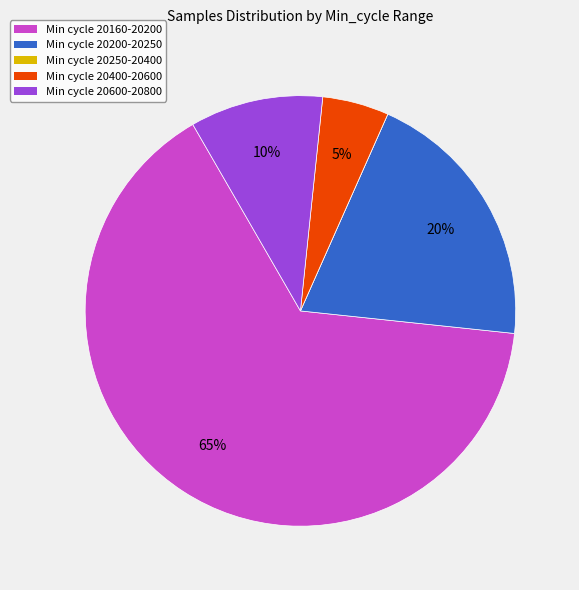

Does any single category account for the majority?

Yes